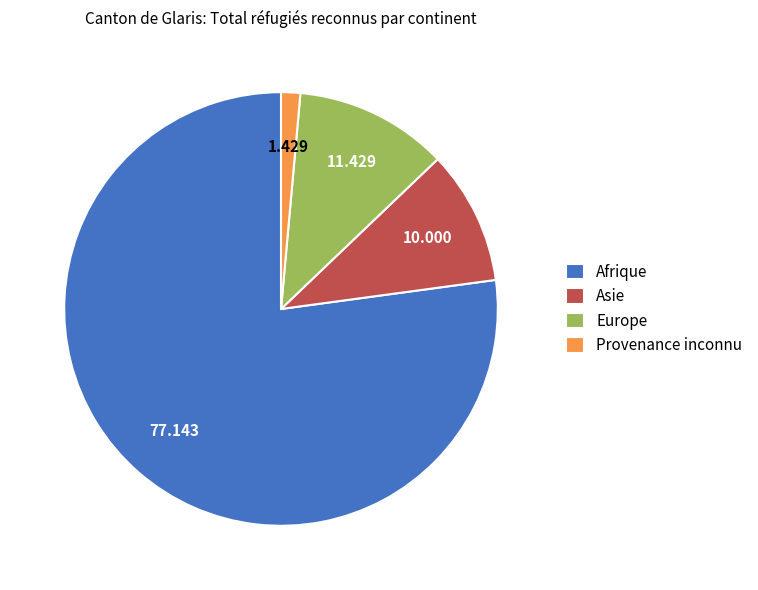

What is the largest slice in the pie chart?

Afrique